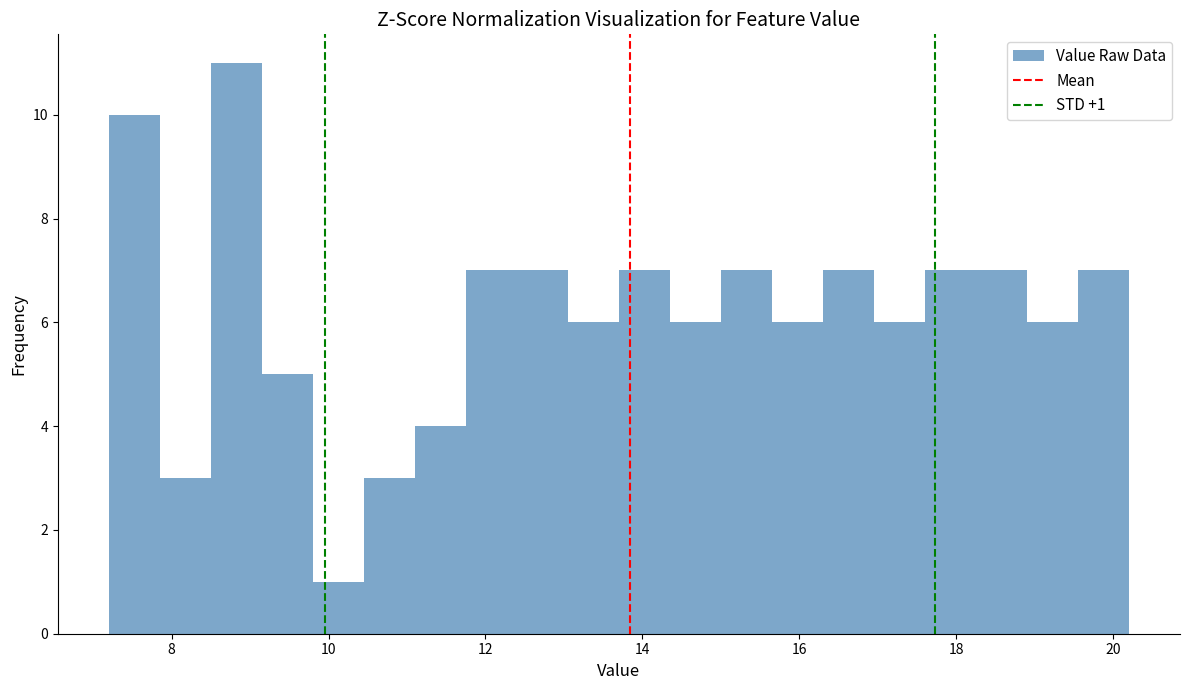

Around what value on the x-axis is the tallest bar? Give the approximate position of its centre, as read against the axis.

8.8